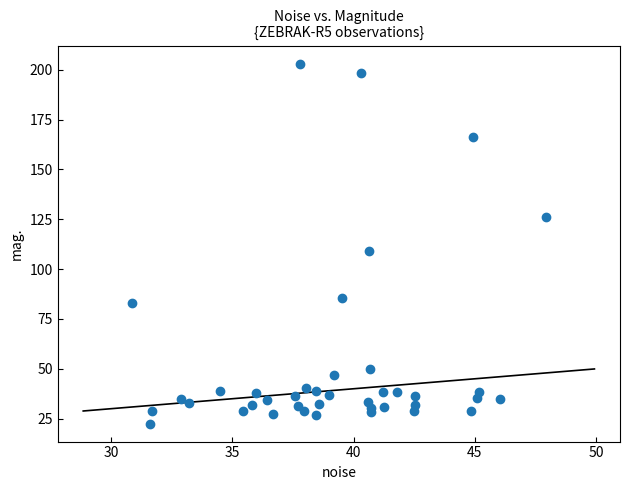

What Y value in the scatter plot is closest to 112?

108.9